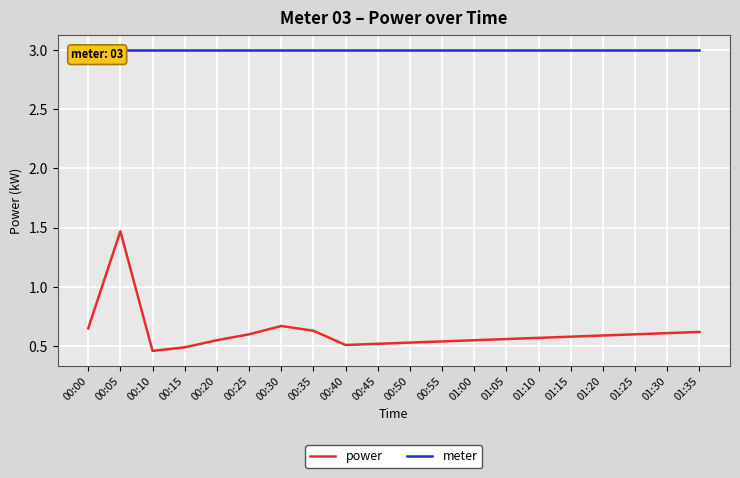

How many lines are shown in the chart?

2